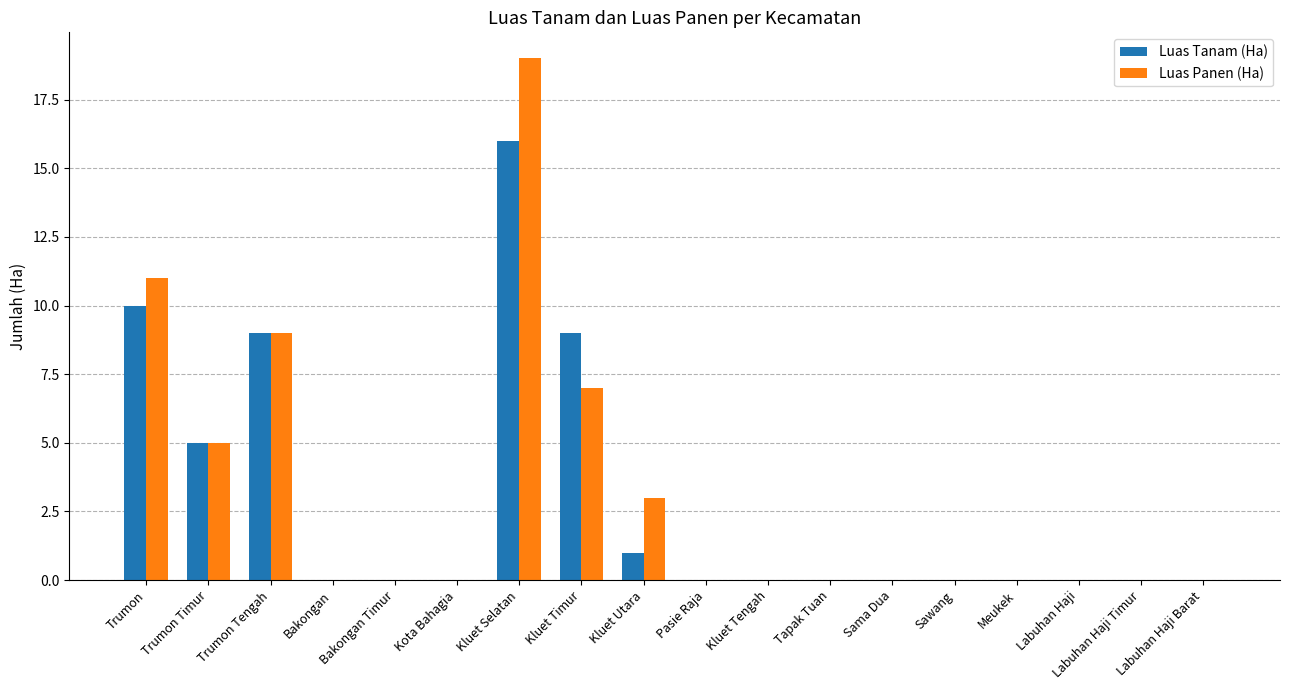

The Luas Panen (Ha) series shows 19 at Kluet Selatan. True or false?

True